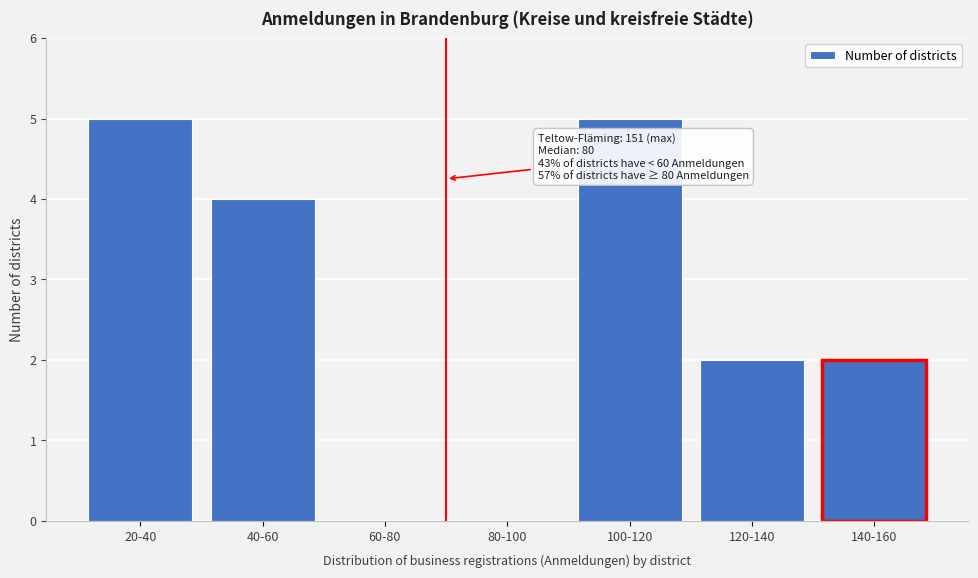

Reading left to right, what are all the values shown in this chart?

20-40=5	40-60=4	60-80=0	80-100=0	100-120=5	120-140=2	140-160=2